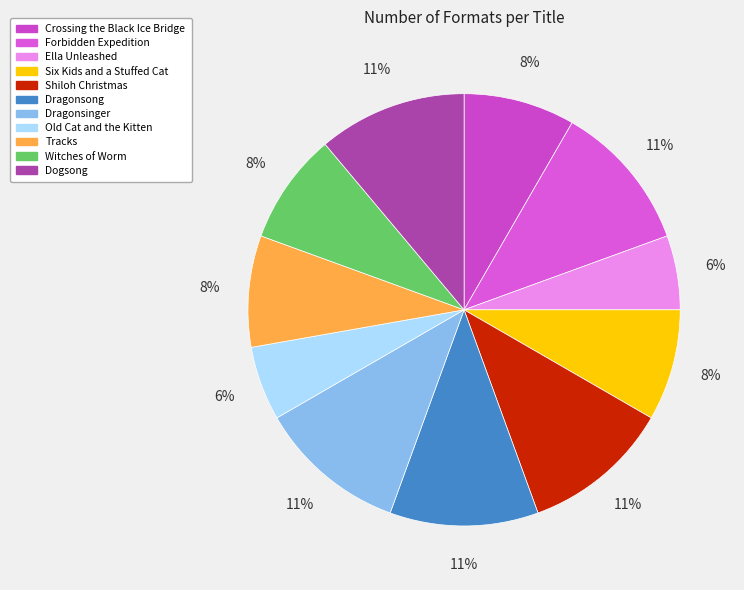

How many segments does this pie chart have?

11